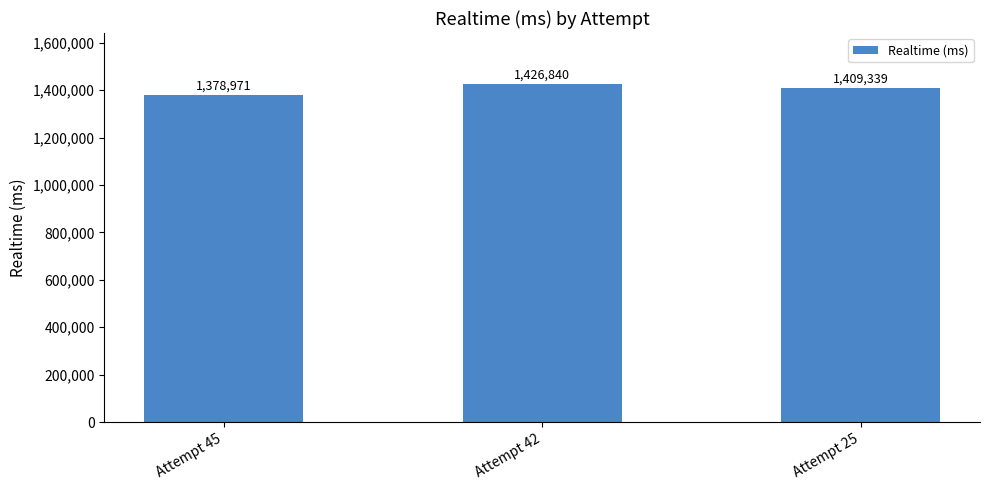

List the labels in order of value, smallest first.

Attempt 45, Attempt 25, Attempt 42